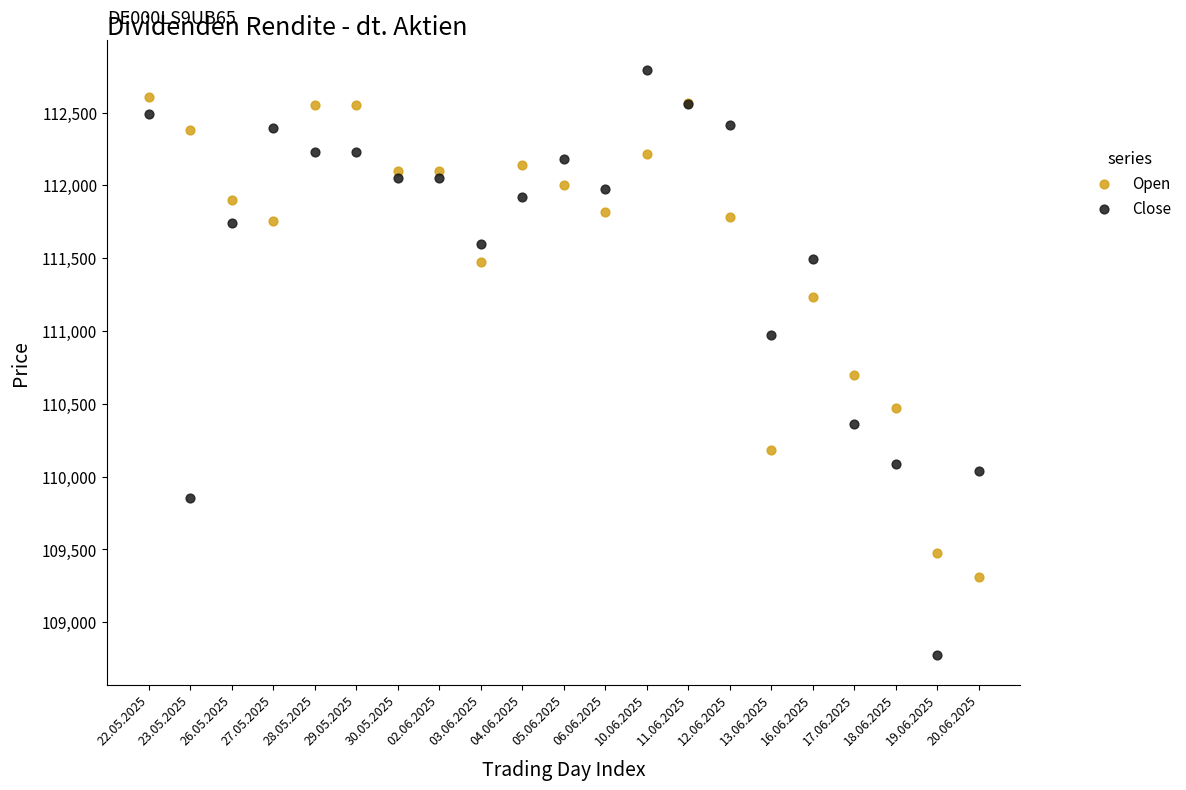

Which series reaches the minimum Y coordinate?

Close